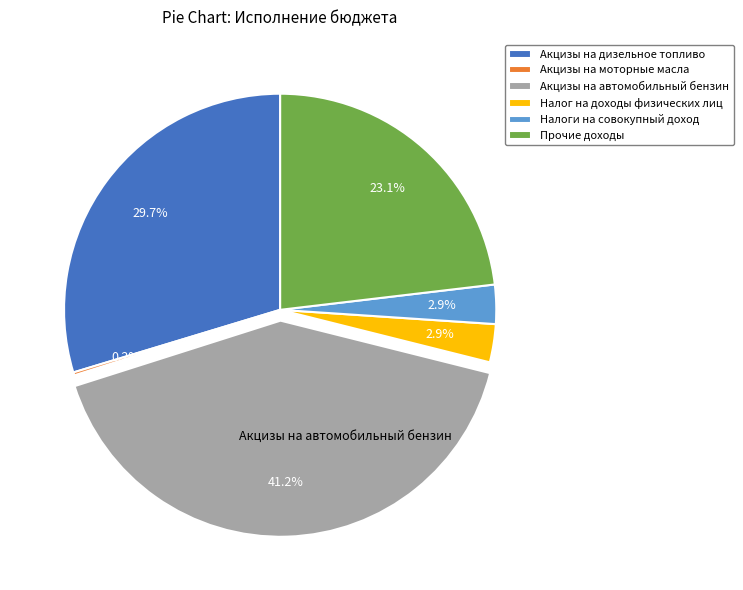

True or false: Акцизы на дизельное топливо accounts for 24% of the total.

False